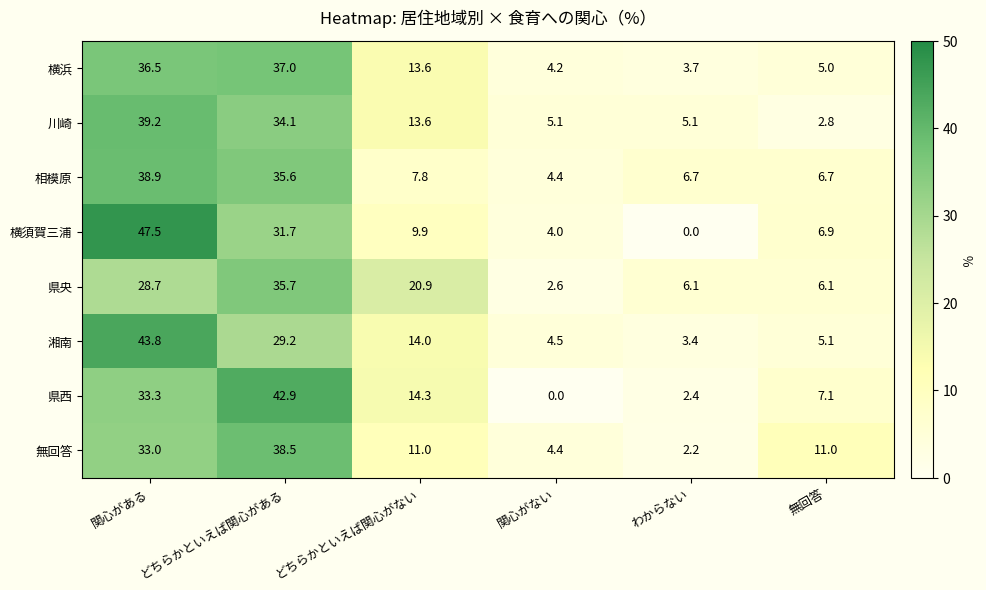

Between どちらかといえば関心がある and どちらかといえば関心がない, which series saw the biggest shift?

県西